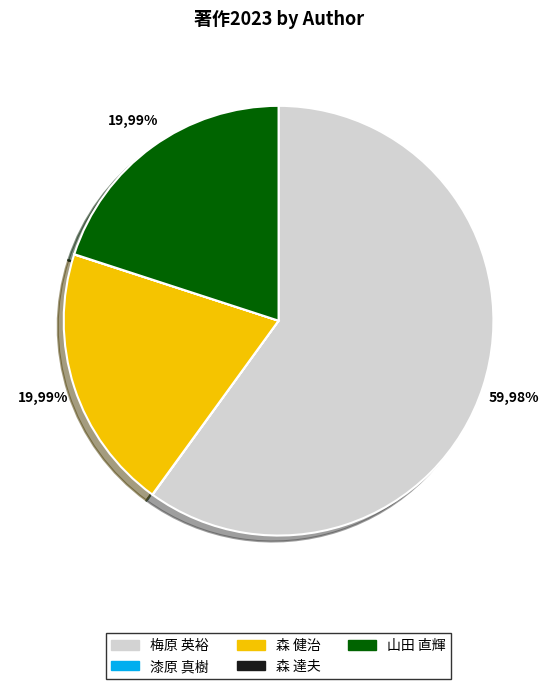

The 森 健治 slice represents 25% of the pie. True or false?

False